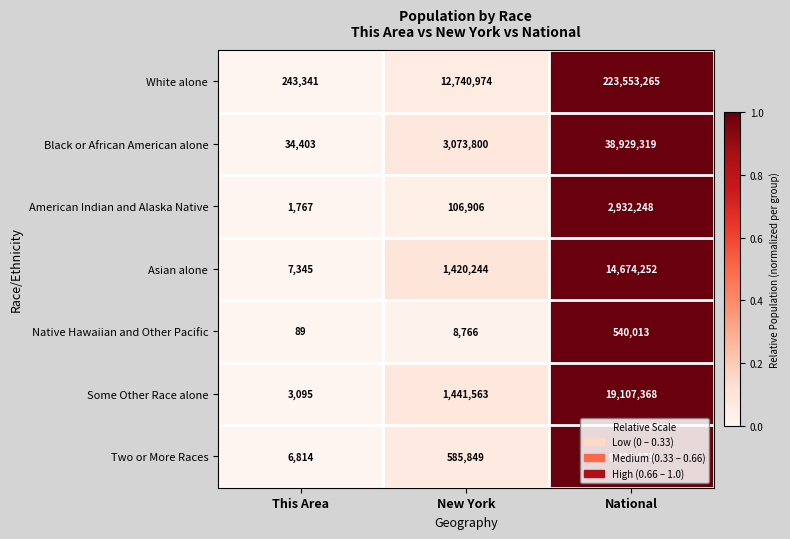

What is the total value across all series at National?

308745538